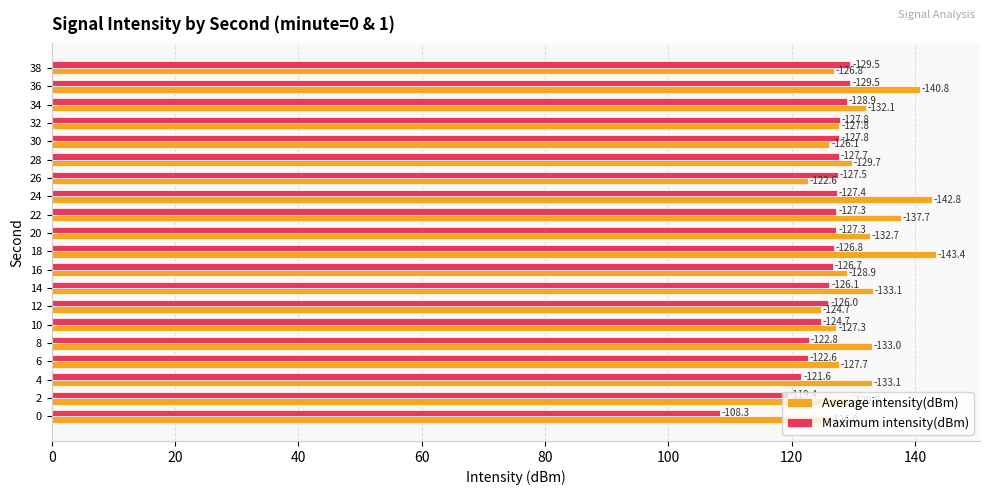

What are all the series names shown in the legend?

Average intensity(dBm), Maximum intensity(dBm)